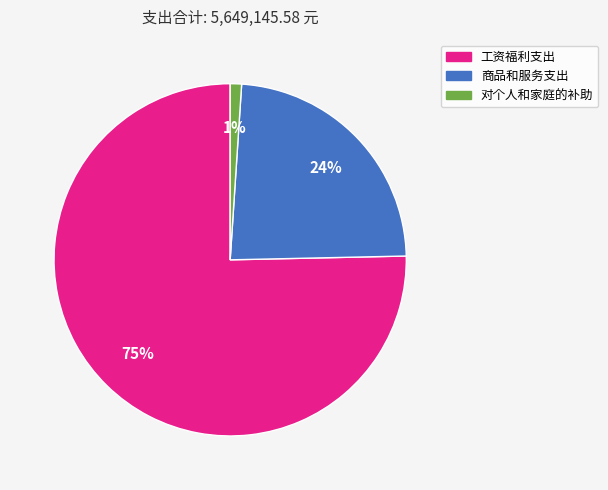

Which slice is the largest?

工资福利支出